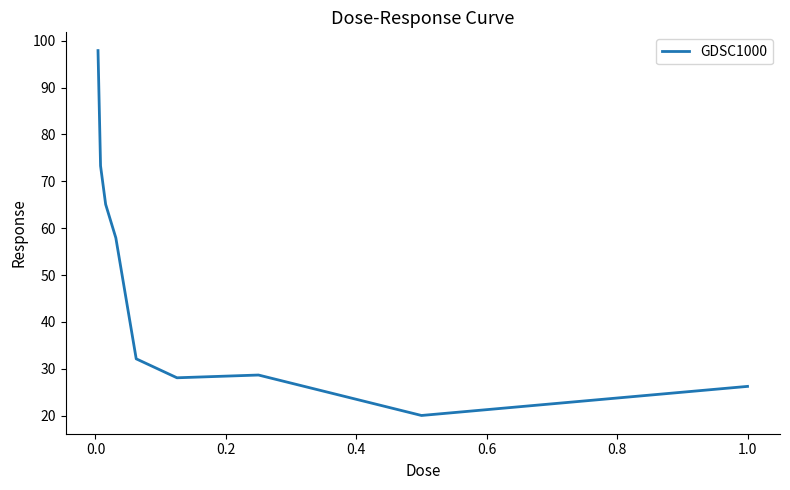

How many values are below 32?

4